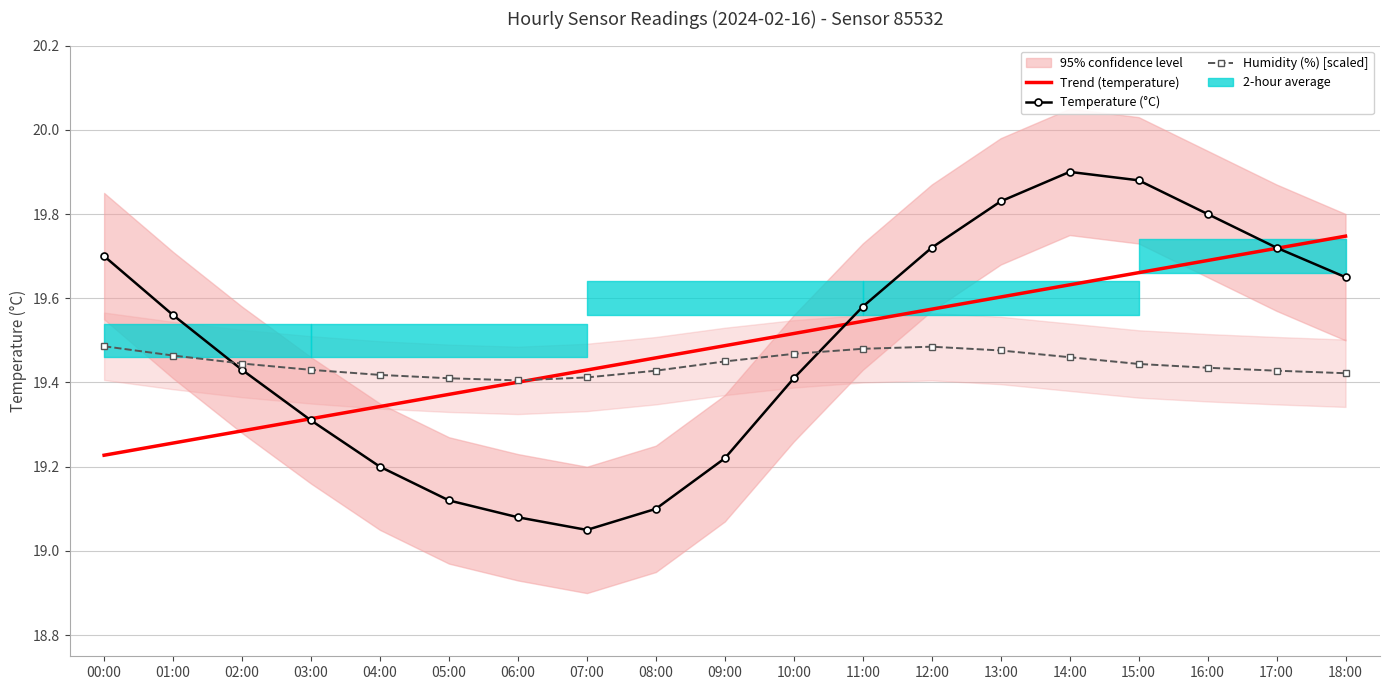

How many categories are shown in the chart?

19